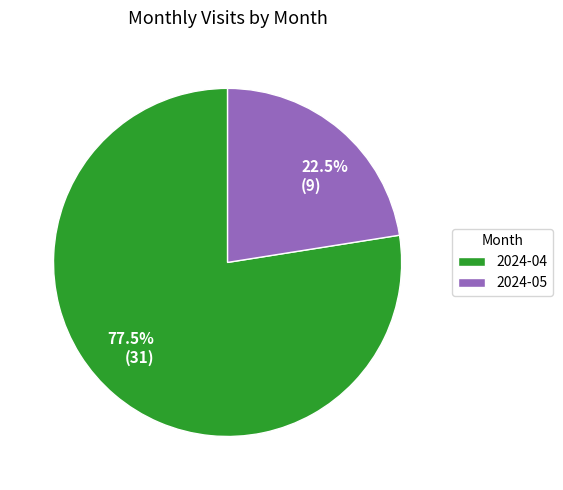

Does 2024-05 account for over 50% of the chart?

No